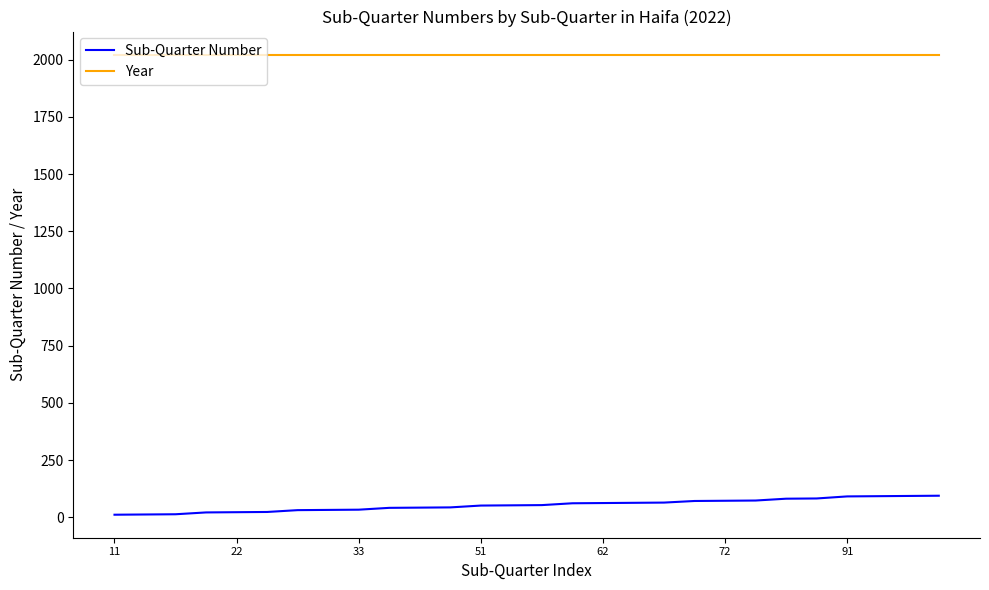

List the series in order of their overall mean, highest first.

Year, Sub-Quarter Number